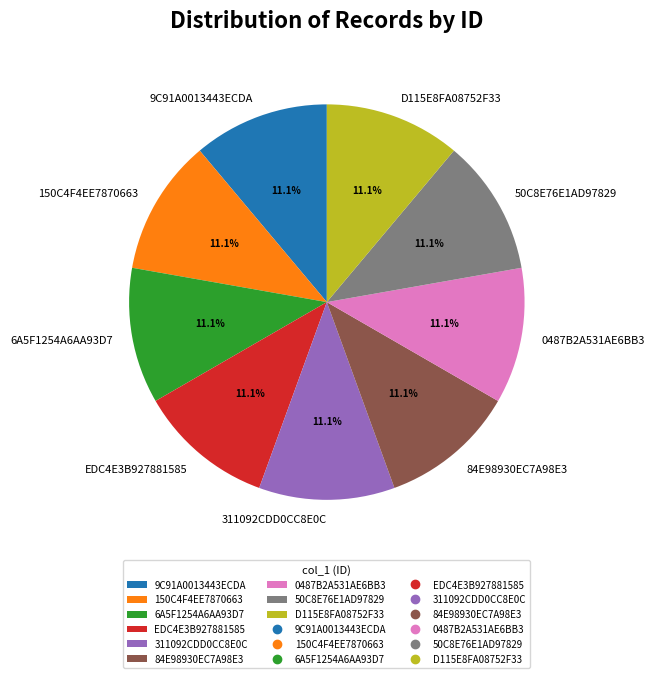

Do 150C4F4EE7870663 and D115E8FA08752F33 together represent more than half of the pie?

No